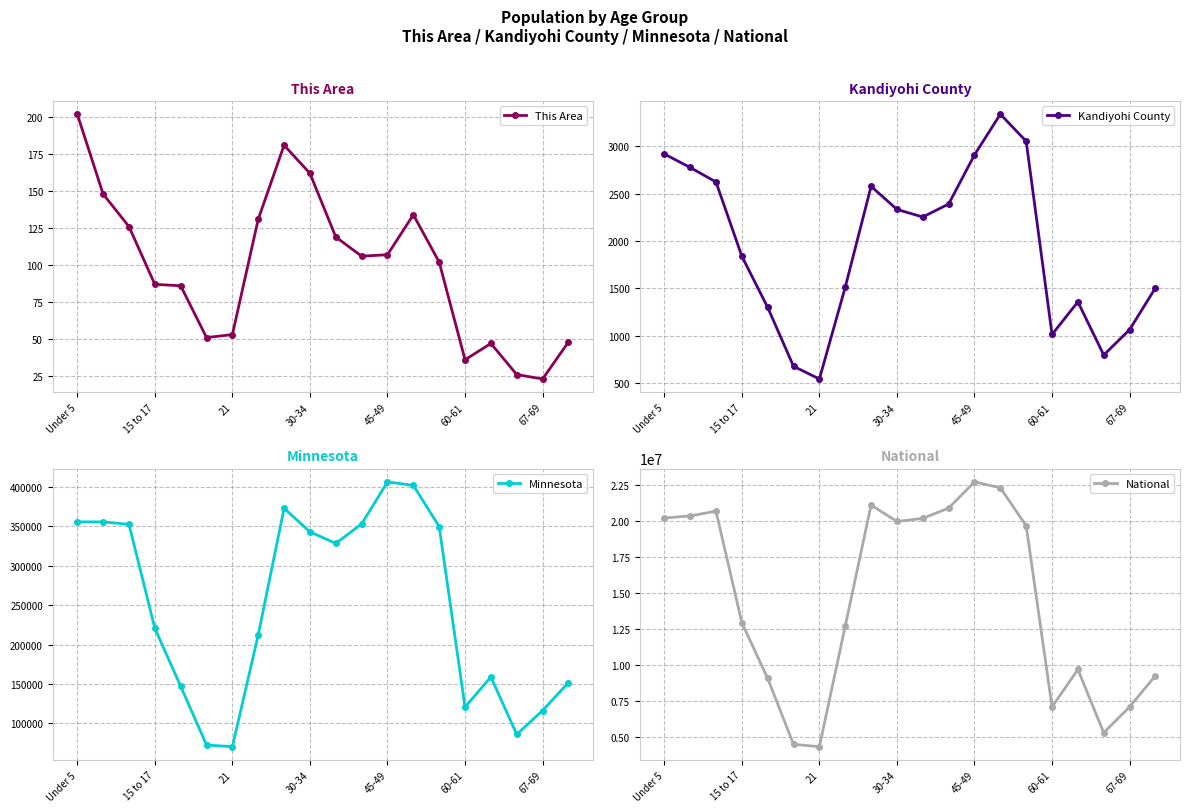

Which series has the largest range (max minus min)?

National